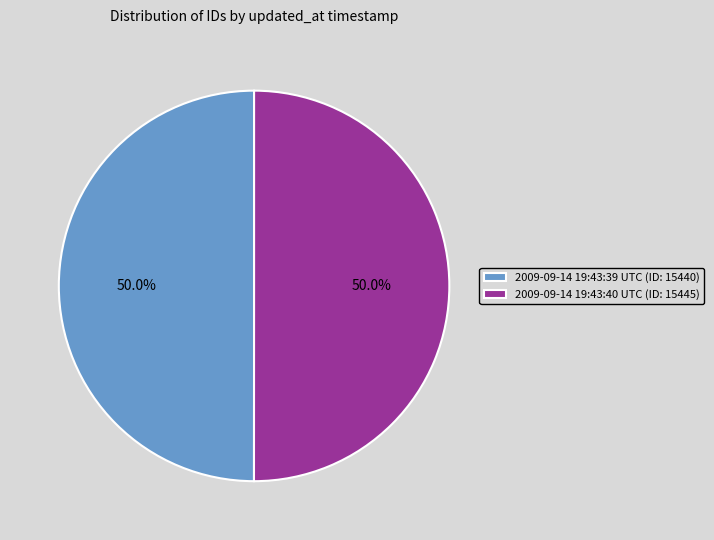

What percentage is the 2009-09-14 19:43:40 UTC slice, to the nearest percent?

50%